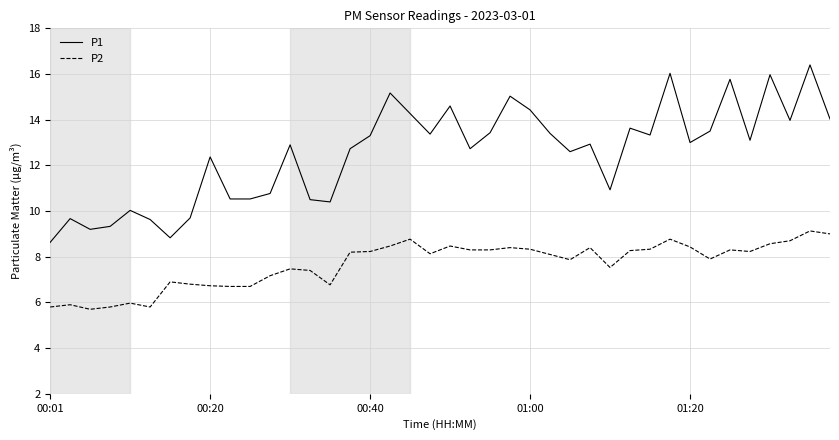

True or false: P2 and P1 cross at least once.

False